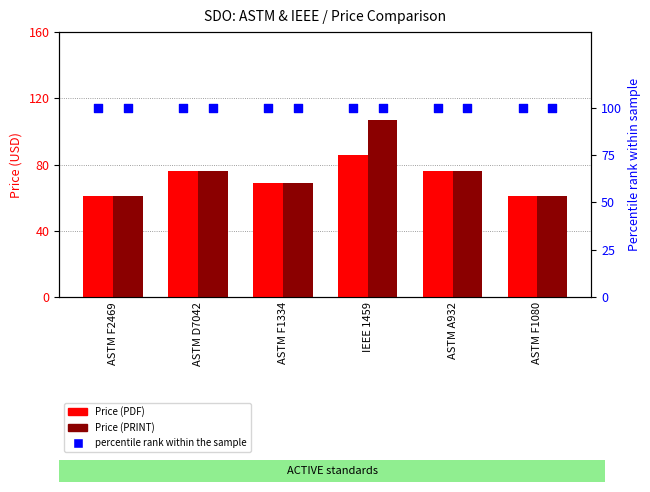

At how many categories does at least one series exceed 102?

1